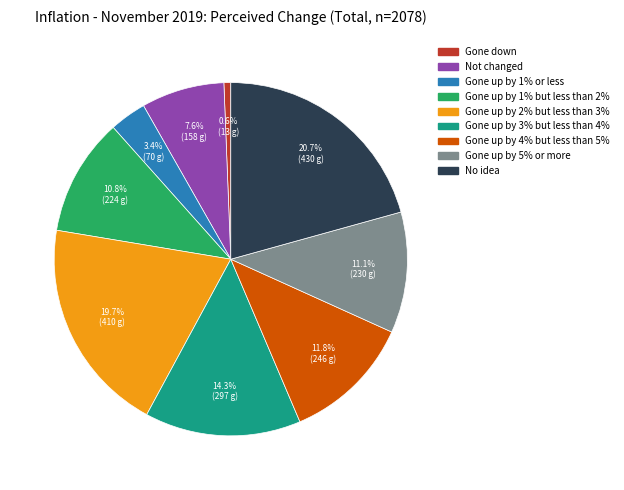

Approximately how many times larger is the value at Gone up by 3% but less than 4% compared to Gone down?

22.8